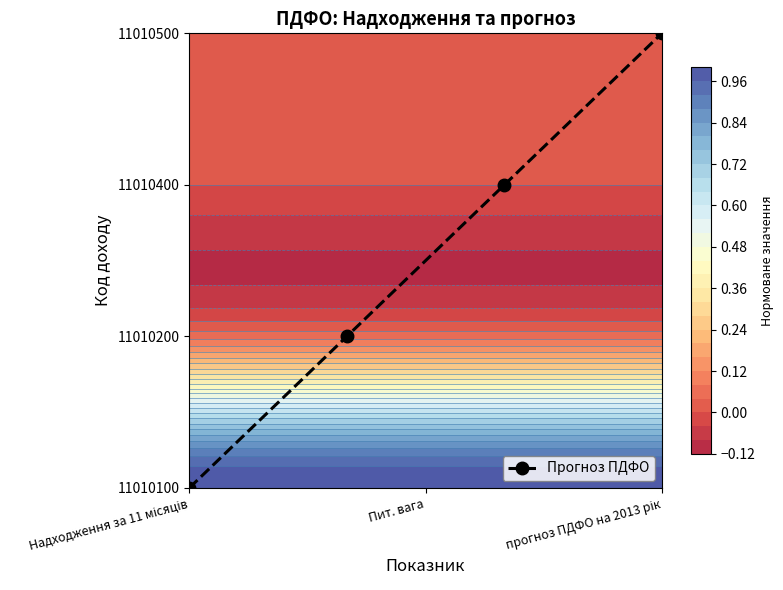

Is it true that the value at Надходження за 11 місяців is 1?

False